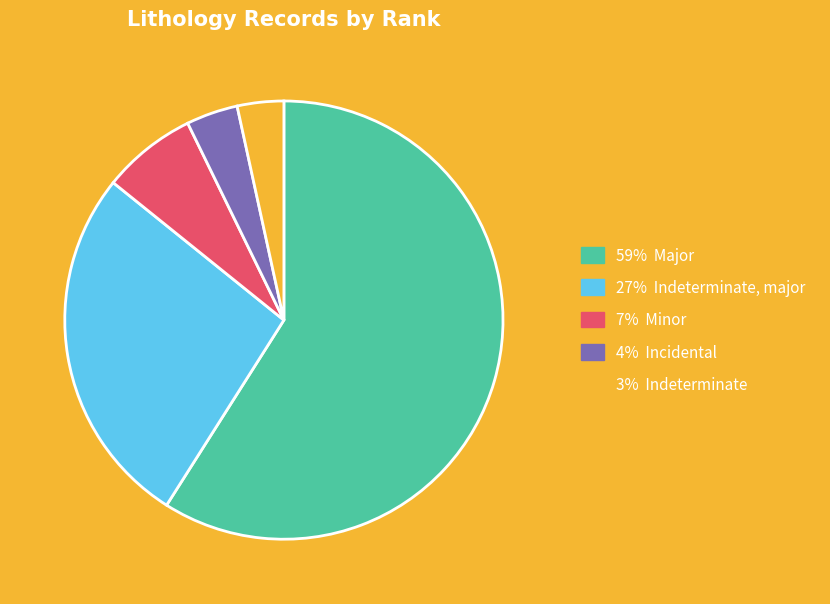

Which slice represents more than half of the pie?

59% Major